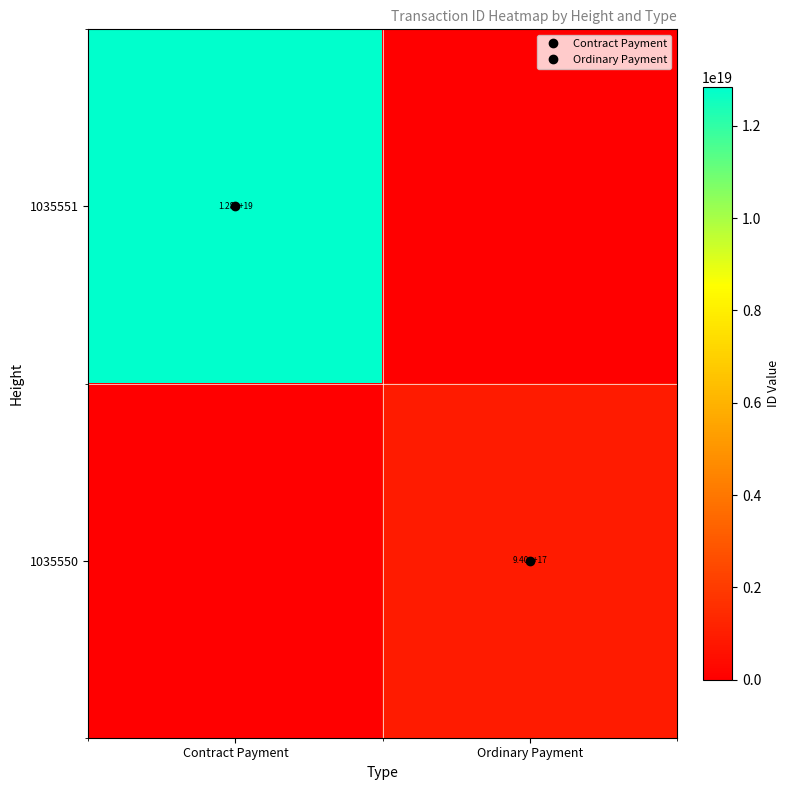

List the labels in order of 1035551 value, largest first.

Contract Payment, Ordinary Payment